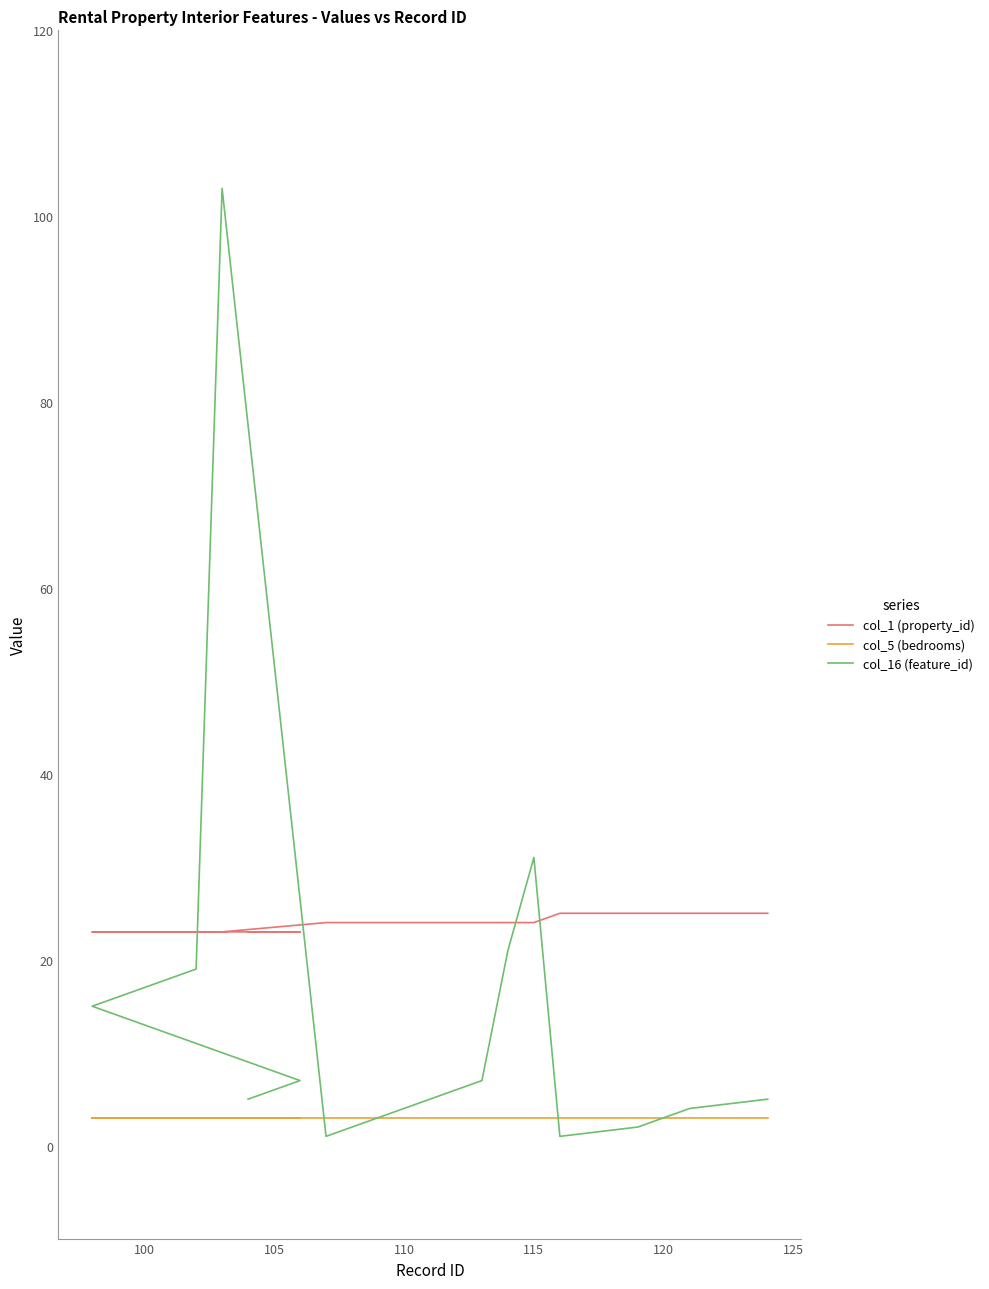

True or false: col_16 (feature_id) has more than 0 points higher than both neighbors.

True